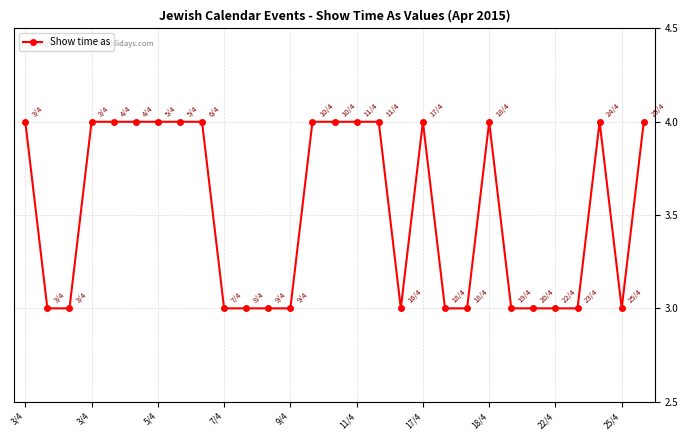

What is the smallest value displayed?

3